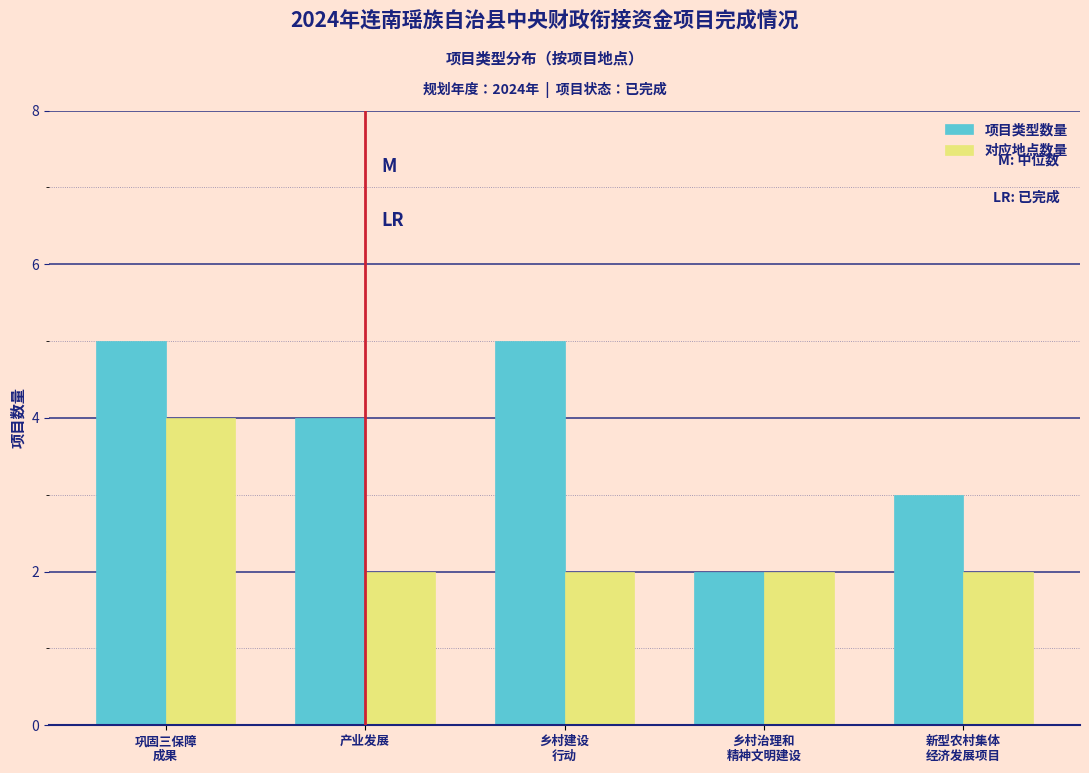

Reading left to right, transcribe all the data shown in this chart.

项目类型数量: 5	4	5	2	3
对应地点数量: 4	2	2	2	2